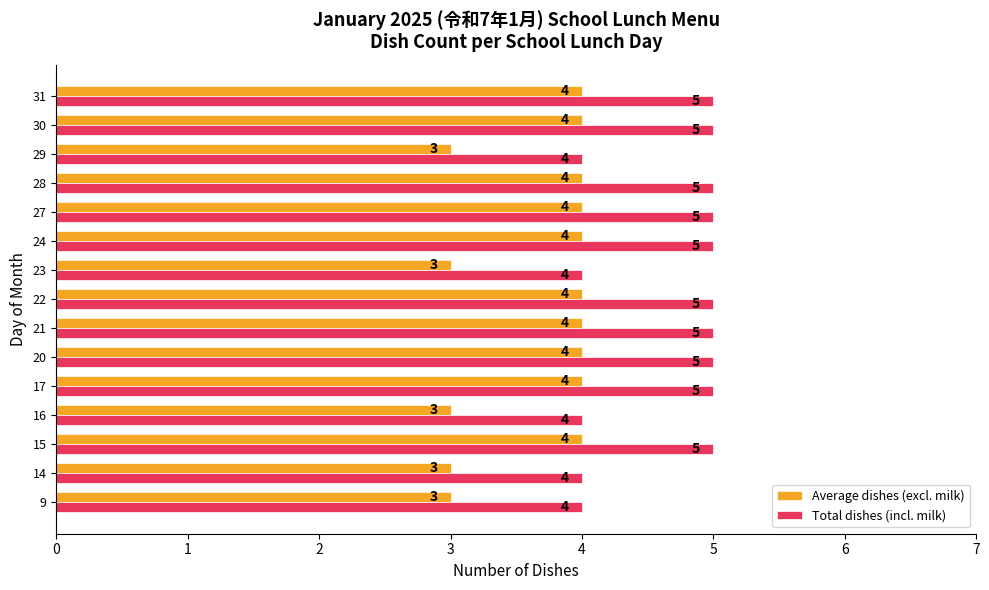

What are all the series names shown in the legend?

Average dishes (excl. milk), Total dishes (incl. milk)